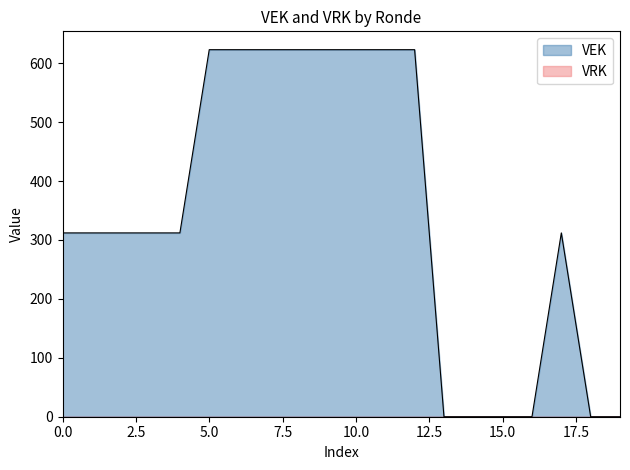

Which series has the largest range (max minus min)?

VEK